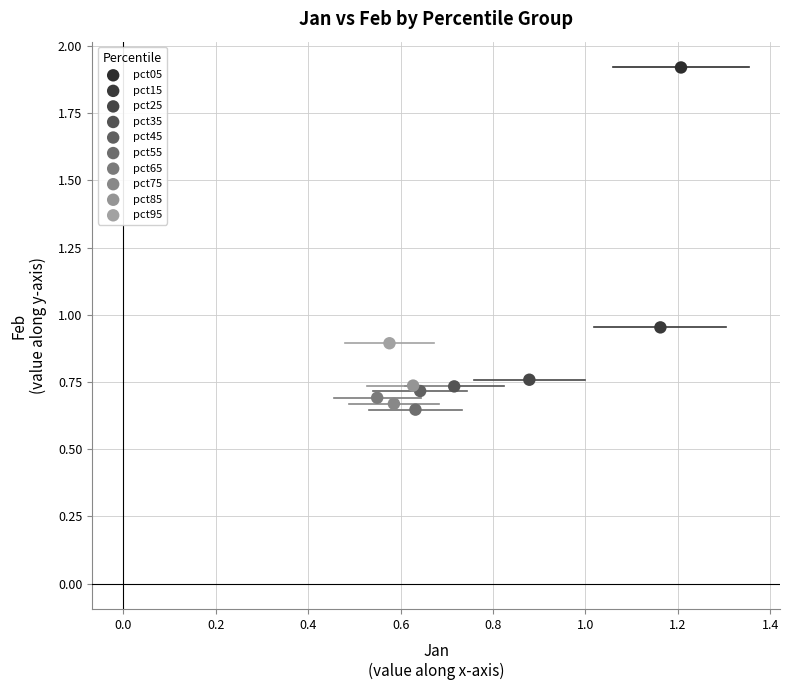

Which series reaches the maximum Y coordinate?

pct05